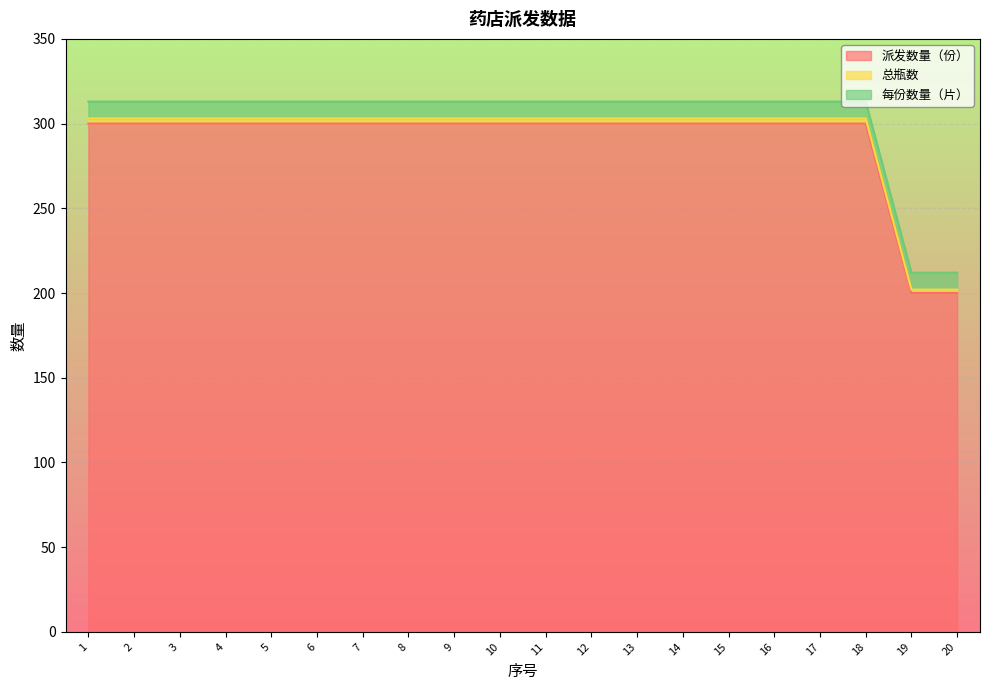

What is the highest value of the 派发数量（份） series?

300